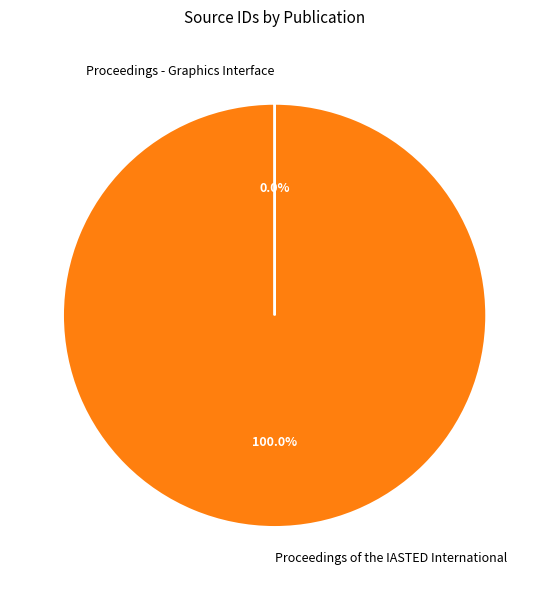

Does any single category account for the majority?

Yes